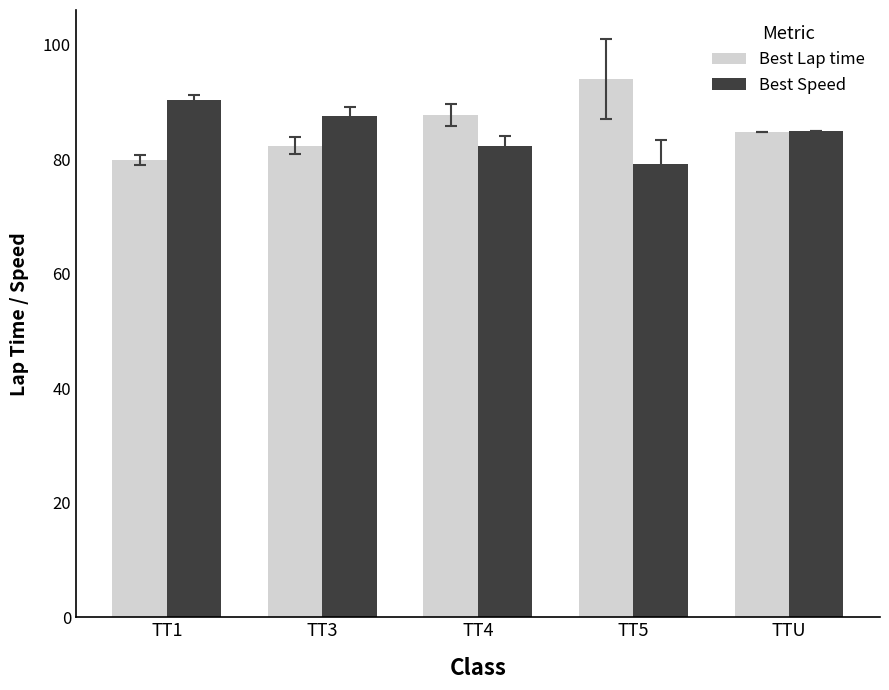

Reading left to right, what are all the values shown in this chart?

Best Lap time: 79.9	82.4	87.7	94.0	84.8
Best Speed: 90.2	87.5	82.2	79.1	85.0